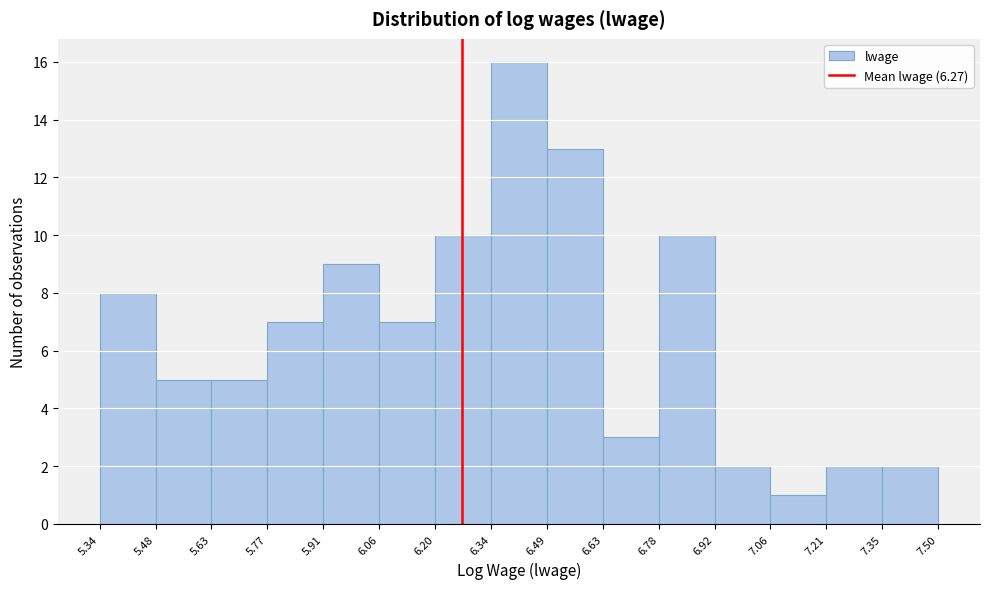

Reading left to right, list every bar in this chart as the range it spans on the x-axis followed by its height. The values are not printed on the chart, so give them approximately, as read against the axis.

5.34 to 5.48: 8
5.48 to 5.63: 5
5.63 to 5.77: 5
5.77 to 5.91: 7
5.91 to 6.06: 9
6.06 to 6.20: 7
6.20 to 6.34: 10
6.34 to 6.49: 16
6.49 to 6.63: 13
6.63 to 6.78: 3
6.78 to 6.92: 10
6.92 to 7.06: 2
7.06 to 7.21: 1
7.21 to 7.35: 2
7.35 to 7.50: 2